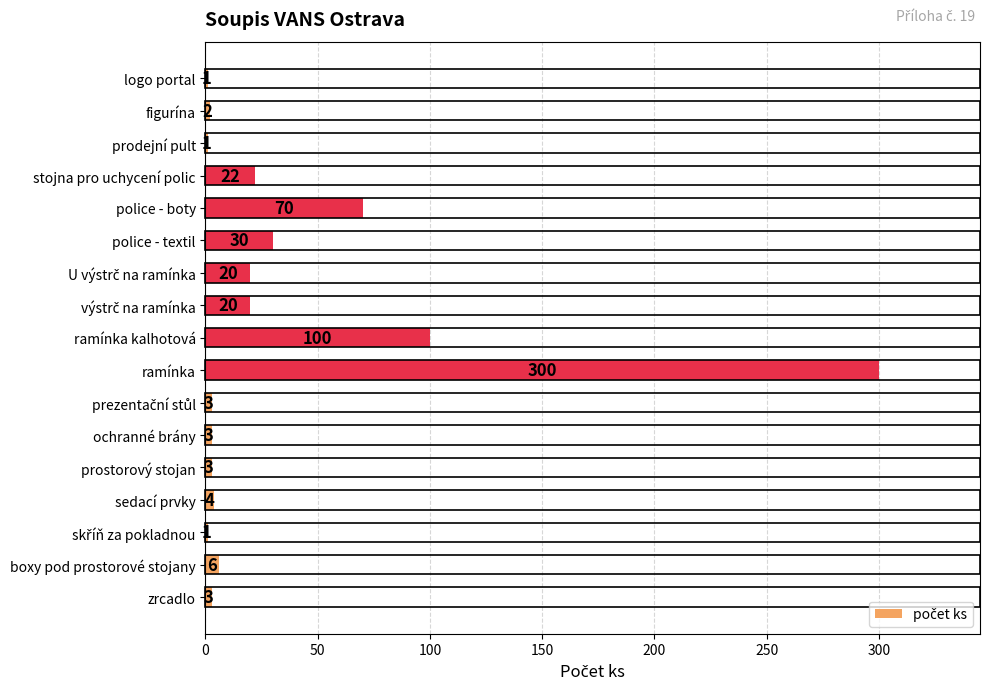

At which label is the value closest to 150?

ramínka kalhotová